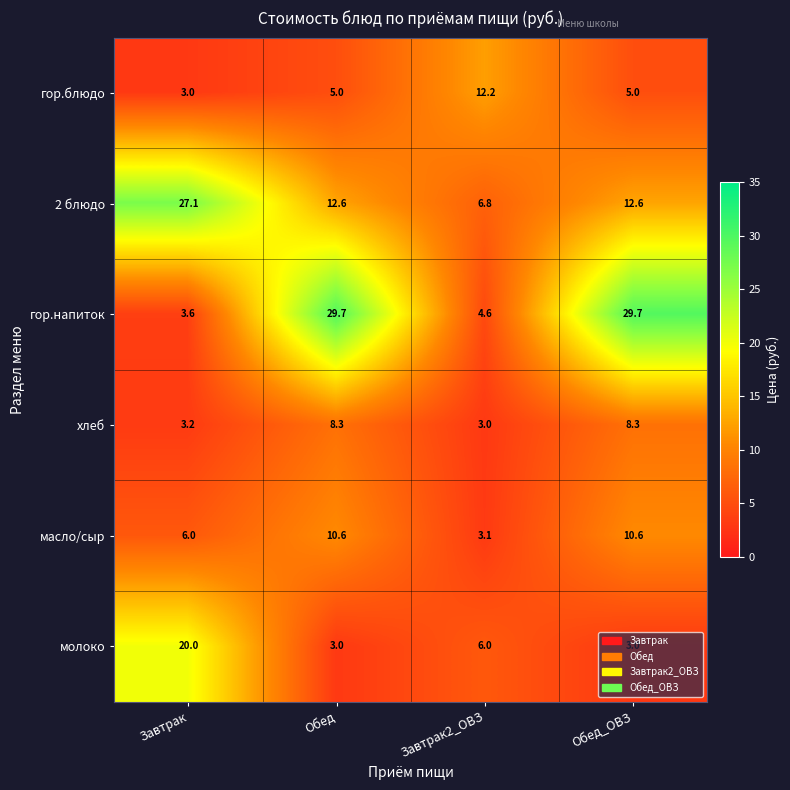

What is the difference between the maximum and second lowest values in the 2 блюдо series?

14.5